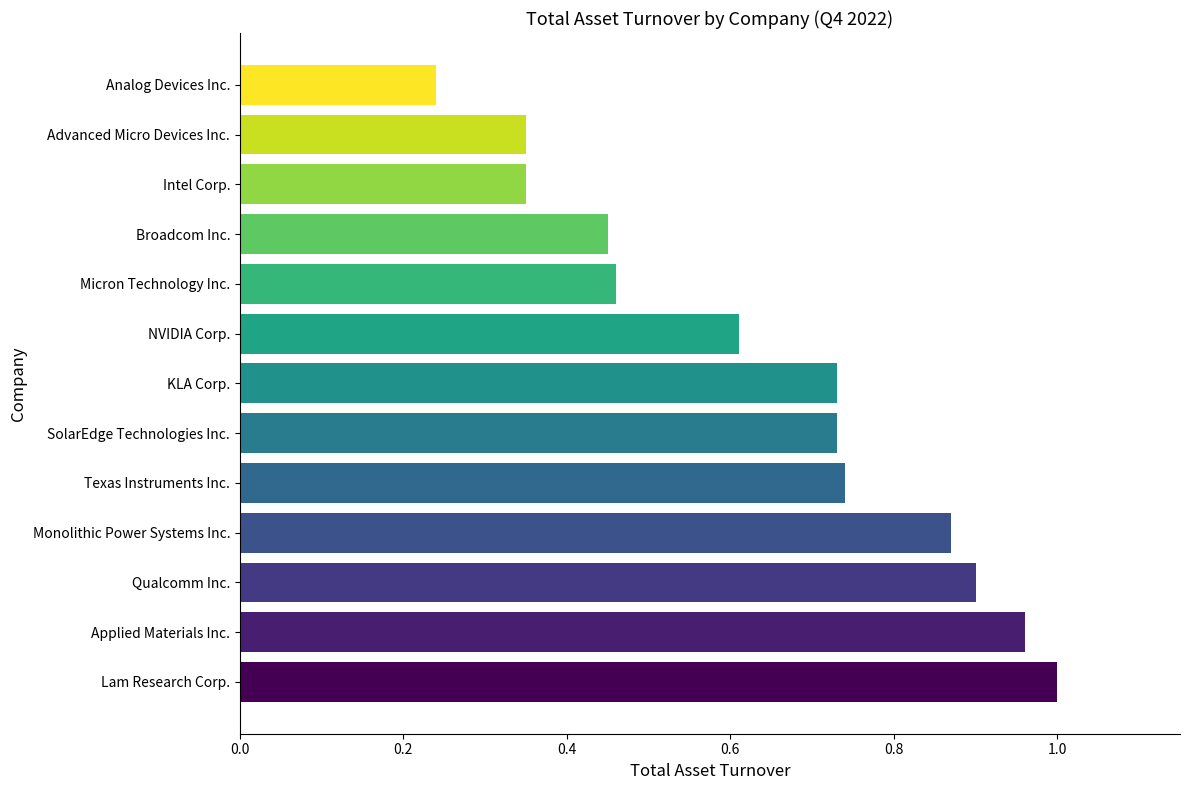

Where is the data nearest to the value 0?

Analog Devices Inc.